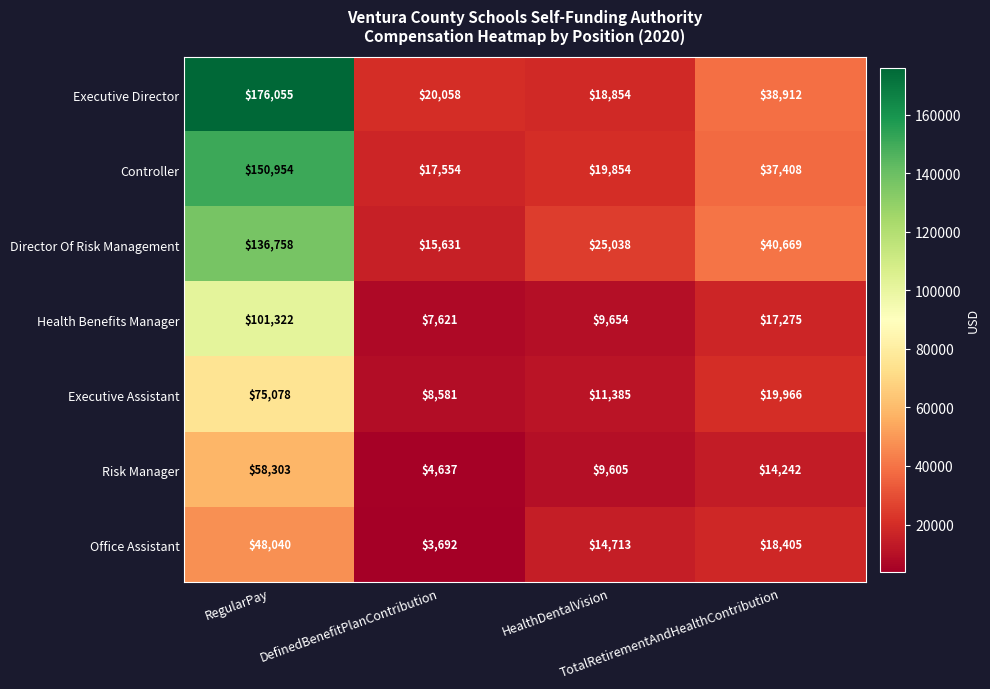

At how many categories does at least one series exceed 161254?

1